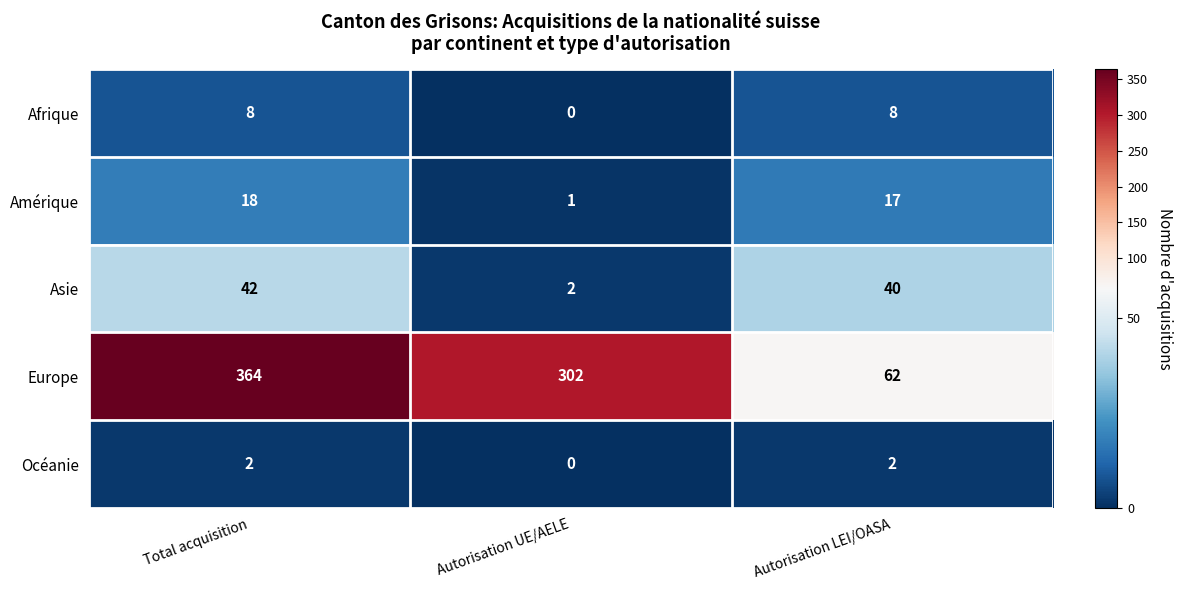

The Afrique series shows 5 at Autorisation LEI/OASA. True or false?

False